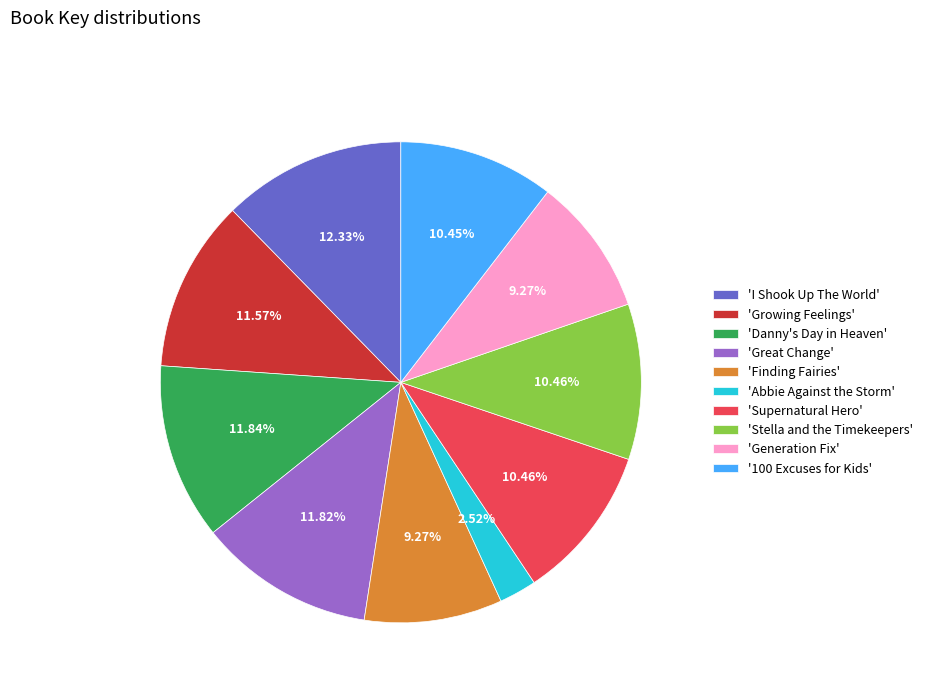

Is the sum of 'Great Change' and 'Generation Fix' greater than half?

No